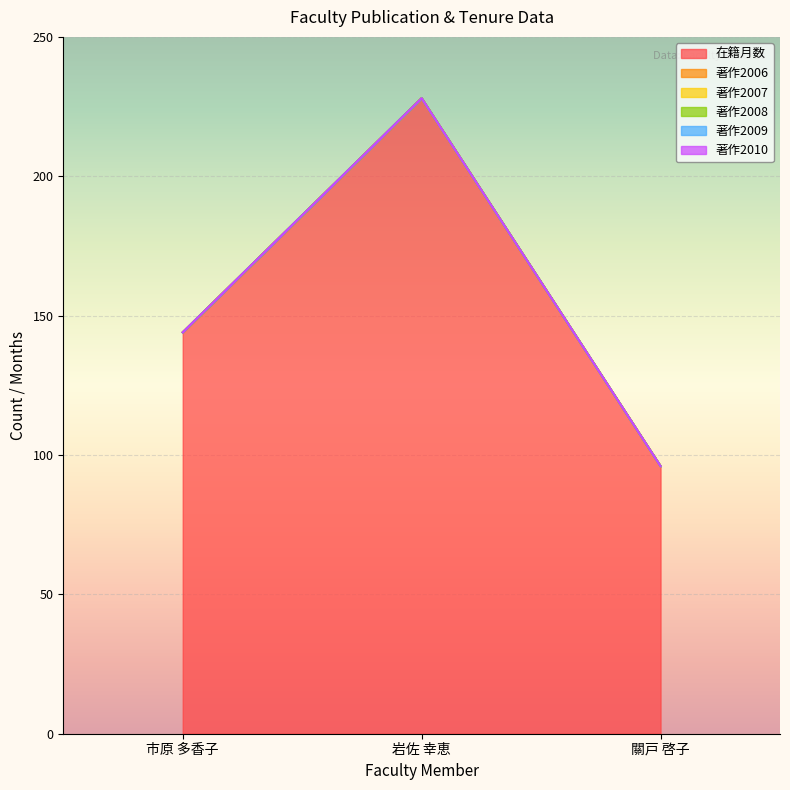

Reading left to right, what are all the values shown in this chart?

在籍月数: 144	228	96
著作2006: 0	0	0
著作2007: 0	0	0
著作2008: 0	0	0
著作2009: 0	0	0
著作2010: 0	0	0